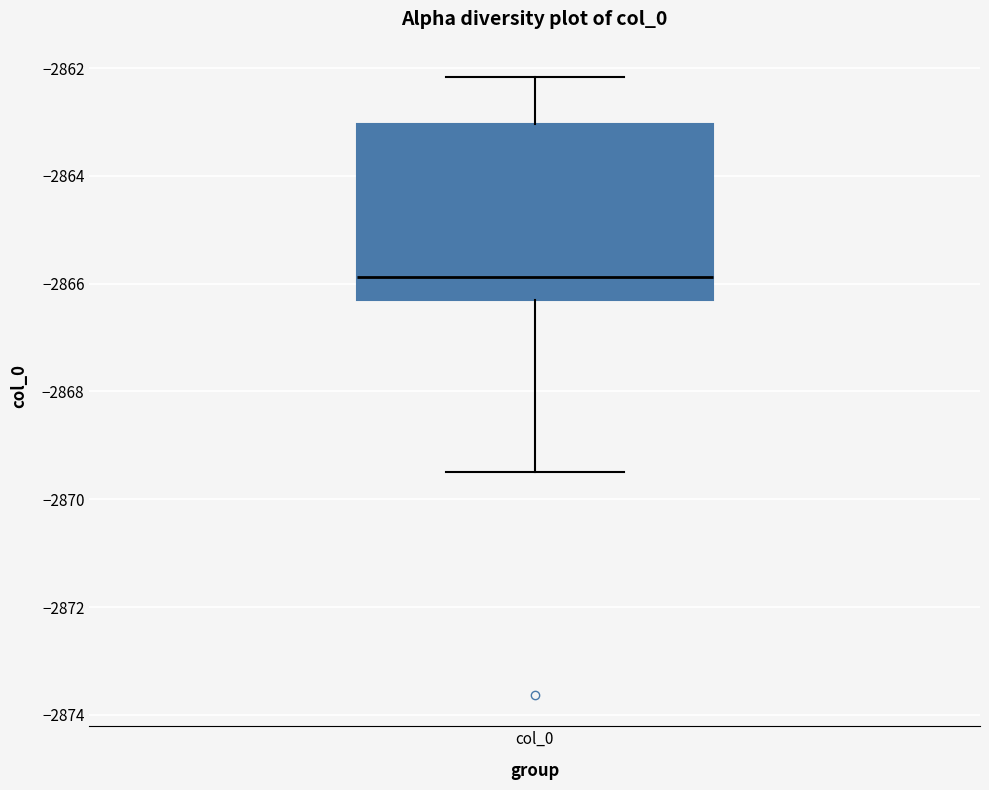

Transcribe this box plot: give where the median line is, the range the box spans, and where the two whiskers end, as read against the y-axis. The values are not printed on the chart, so give them approximately, as read against the axis.

median -2865.8, box -2866.2 to -2863.0, whiskers -2869.4 to -2862.2